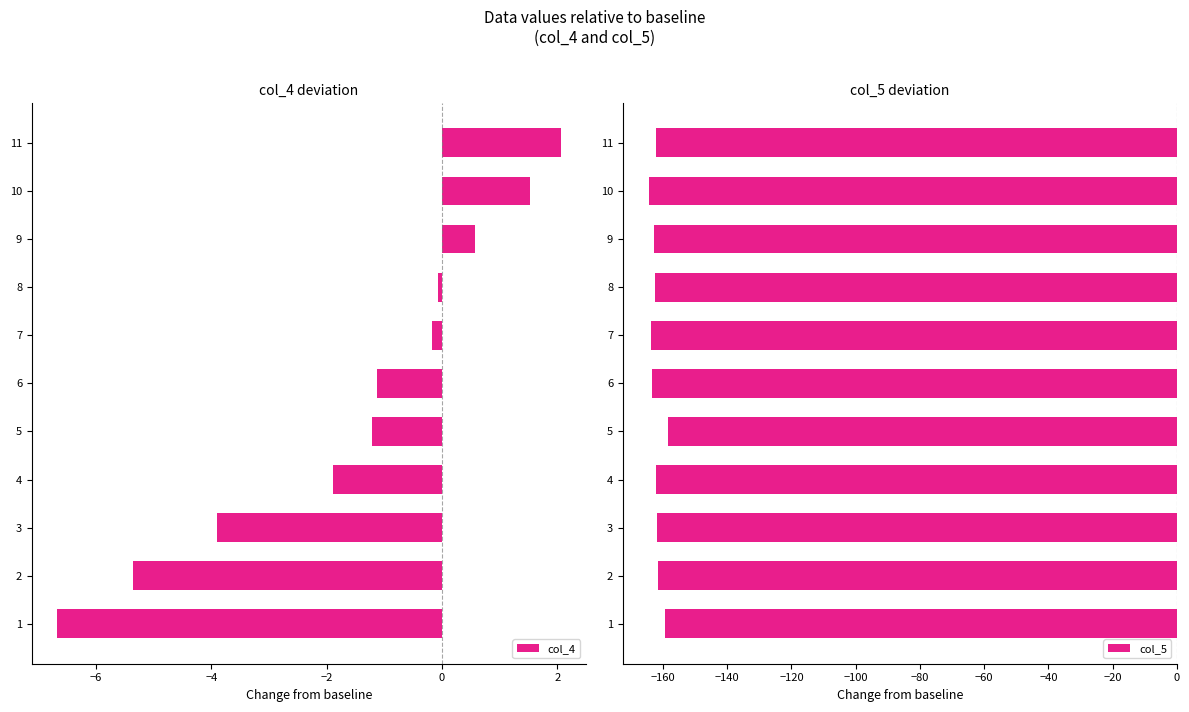

Reading right to left, what are all the values shown in this chart?

col_4: 2.1	1.5	0.6	-0.1	-0.2	-1.1	-1.2	-1.9	-3.9	-5.3	-6.7
col_5: -162.2	-164.2	-162.8	-162.4	-163.7	-163.5	-158.5	-162.1	-162.0	-161.7	-159.3